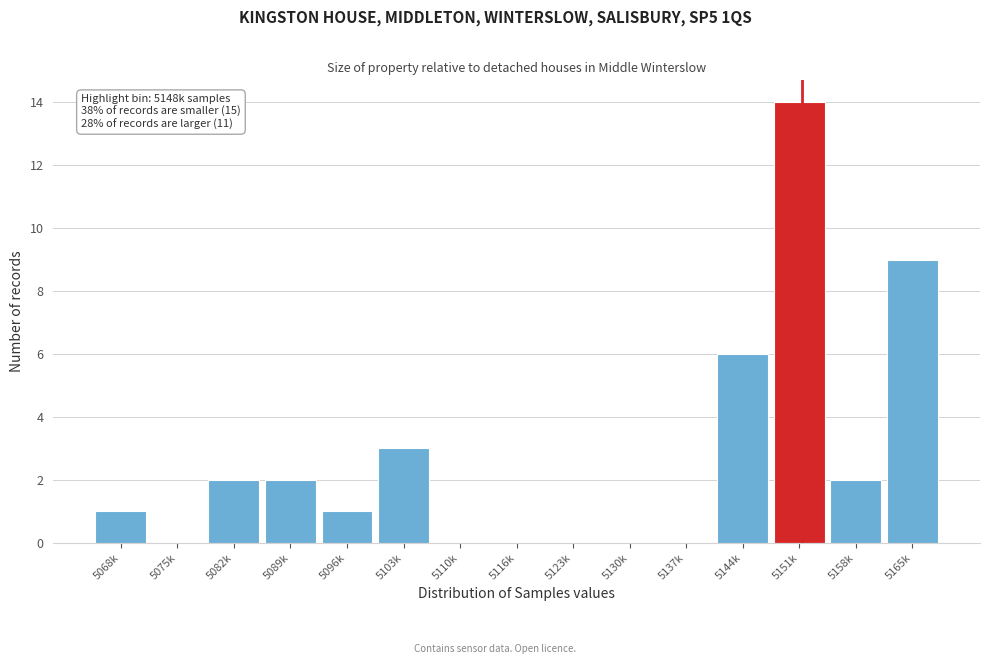

Reading right to left, what are all the values shown in this chart?

5165k=9	5158k=2	5151k=14	5144k=6	5137k=0	5130k=0	5123k=0	5116k=0	5110k=0	5103k=3	5096k=1	5089k=2	5082k=2	5075k=0	5068k=1